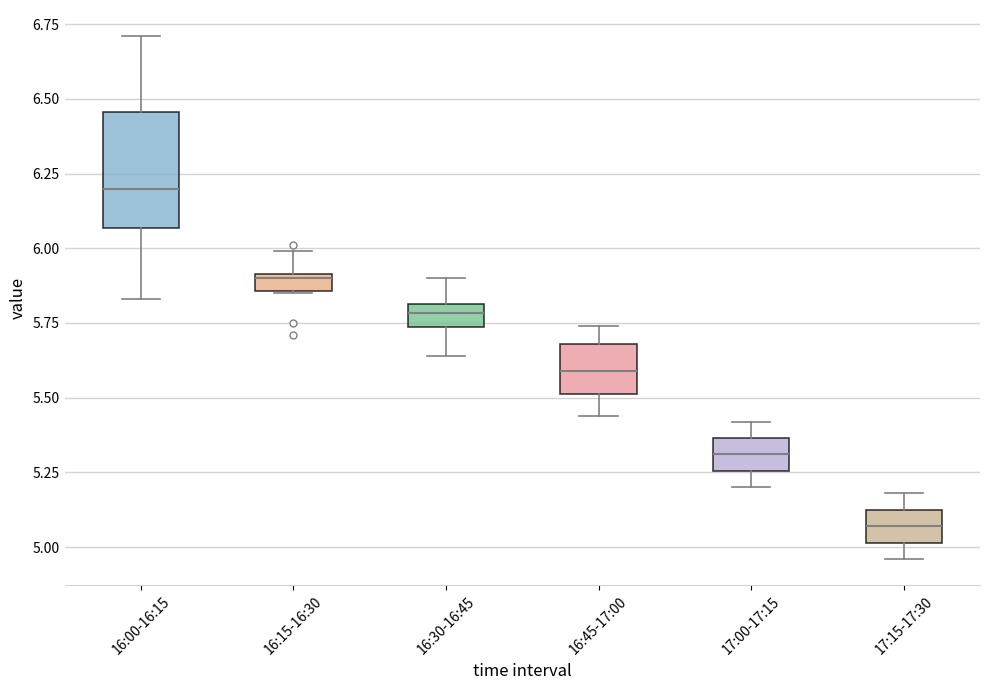

Which box's median line is the highest?

16:00-16:15